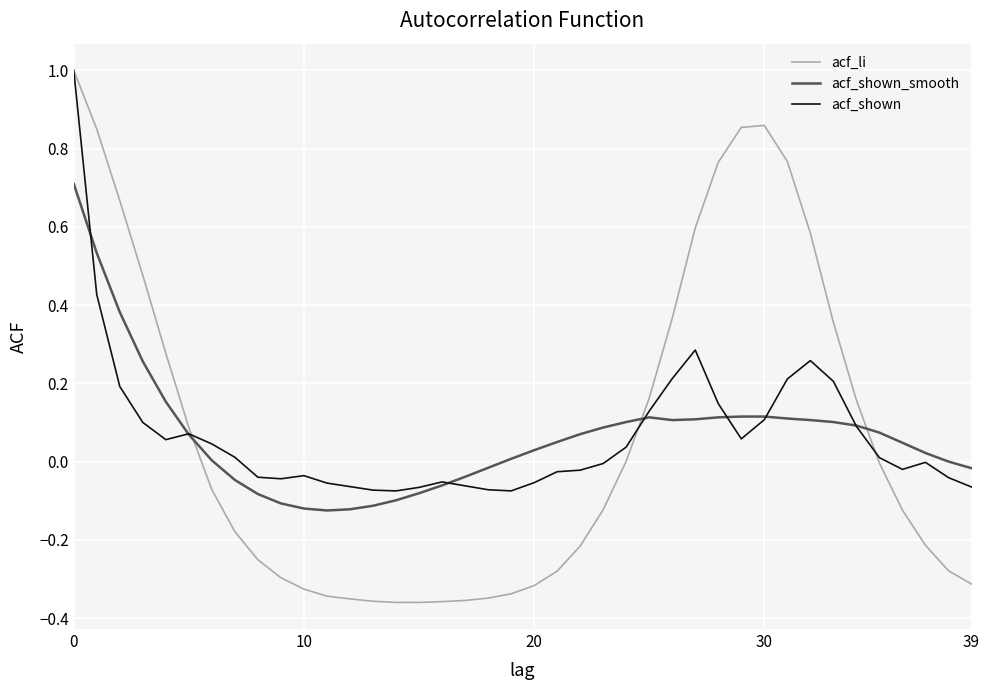

Which series has the widest spread of values?

acf_li